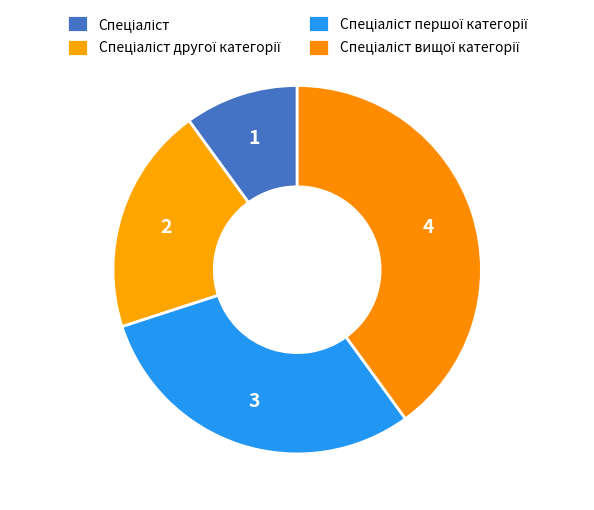

Count the number of slices in the pie.

4